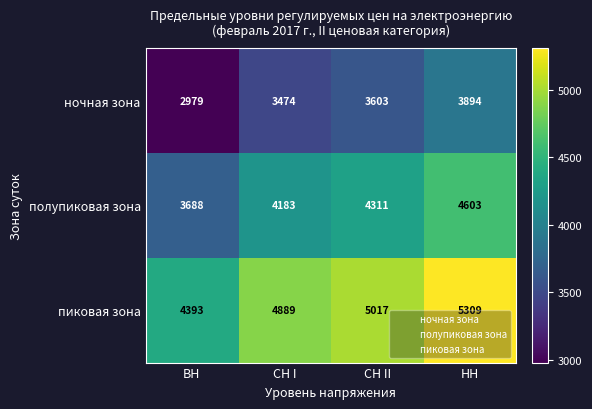

Which series has the largest total across all categories?

пиковая зона